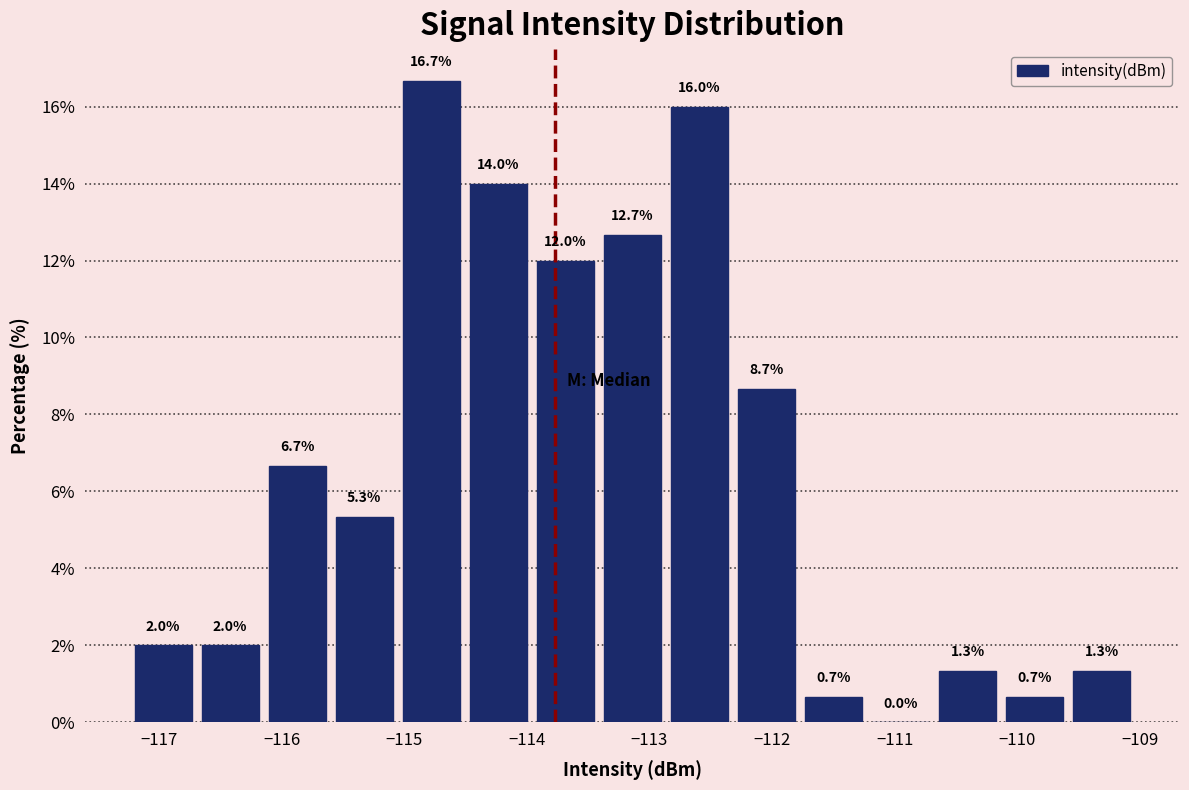

Reading left to right, list every bar in this chart as the range it spans on the x-axis followed by its height. The bar edges are not printed on the chart, so give them approximately, as read against the axis.

-117.2 to -116.7: 2.0
-116.7 to -116.1: 2.0
-116.1 to -115.6: 6.7
-115.6 to -115.1: 5.3
-115.1 to -114.5: 16.7
-114.5 to -114.0: 14.0
-114.0 to -113.4: 12.0
-113.4 to -112.9: 12.7
-112.9 to -112.3: 16.0
-112.3 to -111.8: 8.7
-111.8 to -111.2: 0.7
-111.2 to -110.7: 0.0
-110.7 to -110.1: 1.3
-110.1 to -109.6: 0.7
-109.6 to -109.0: 1.3